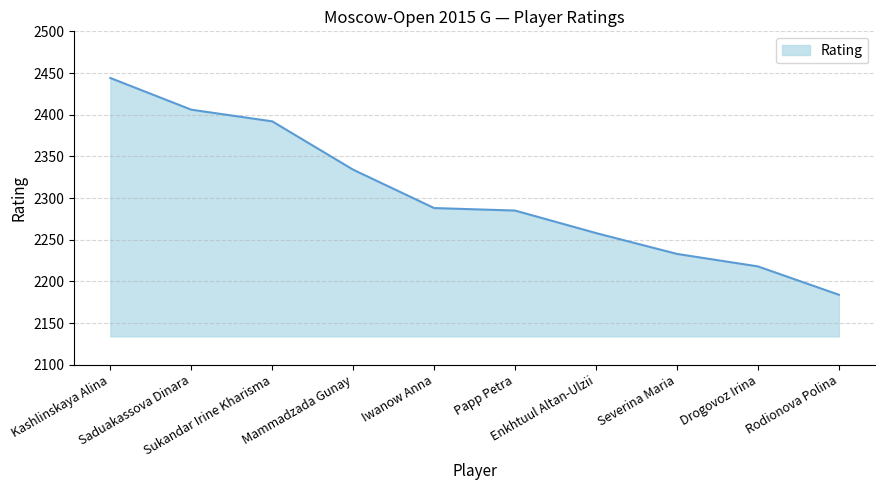

What is the change in value from Iwanow Anna to Severina Maria?

-55